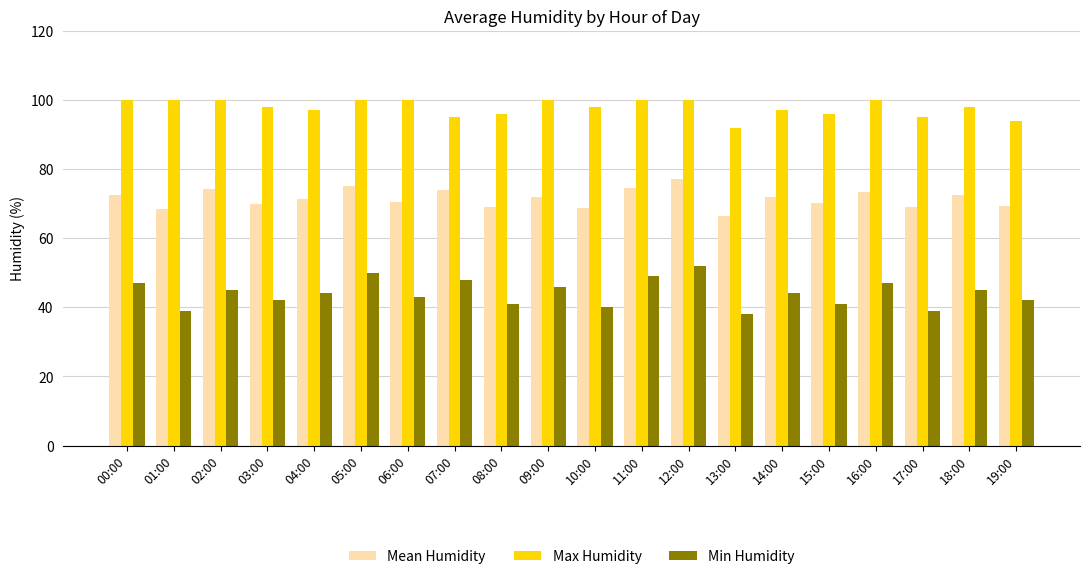

How many series are shown in this chart?

3